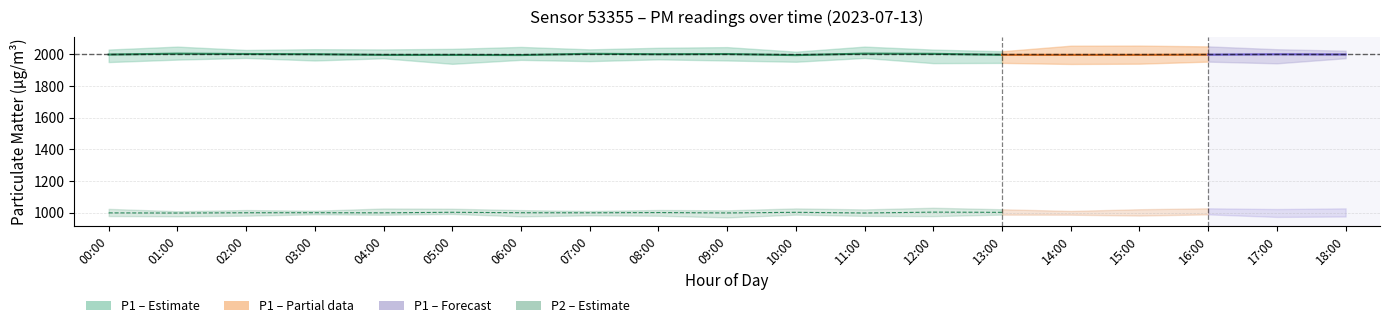

Does the chart have visible grid lines?

Yes